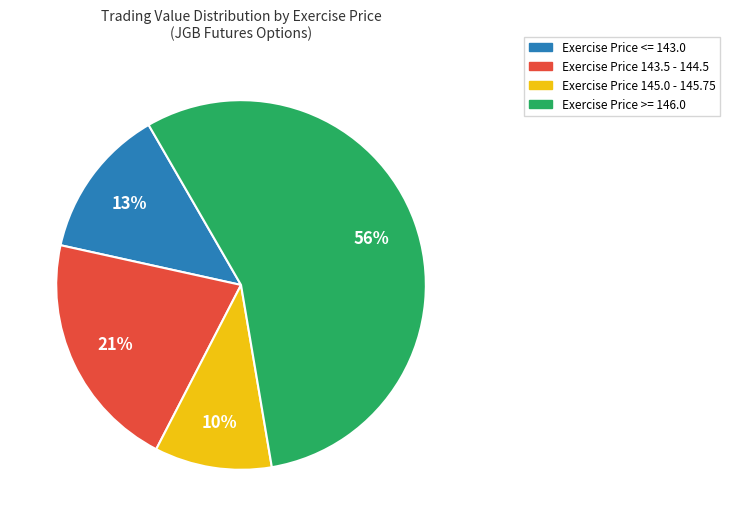

To the nearest percent, what is the average slice percentage?

25%